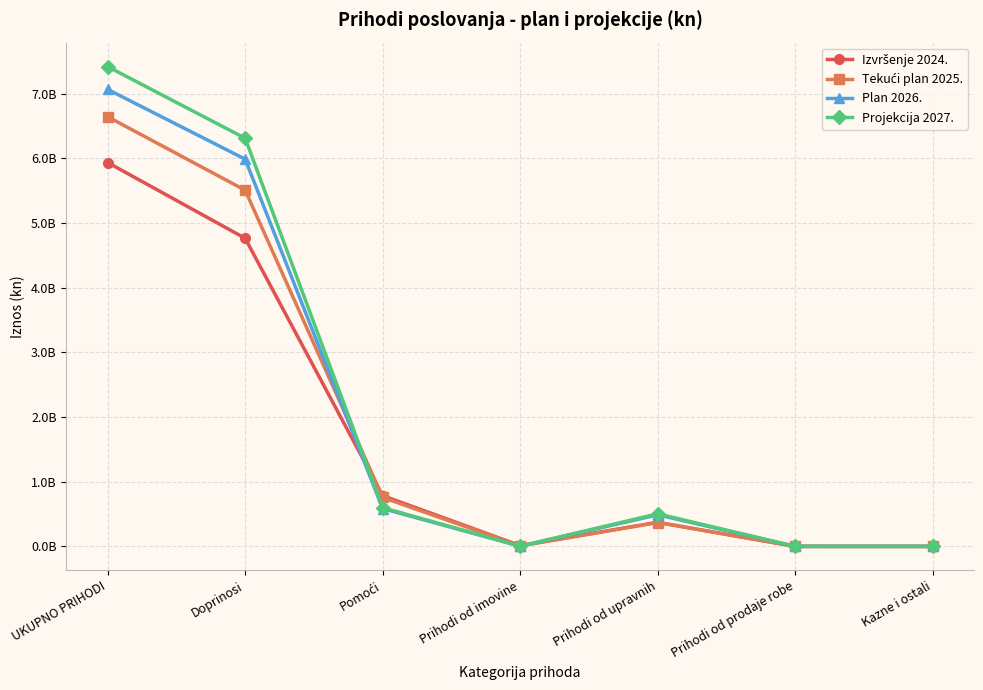

What position from the right is Kazne i ostali?

1